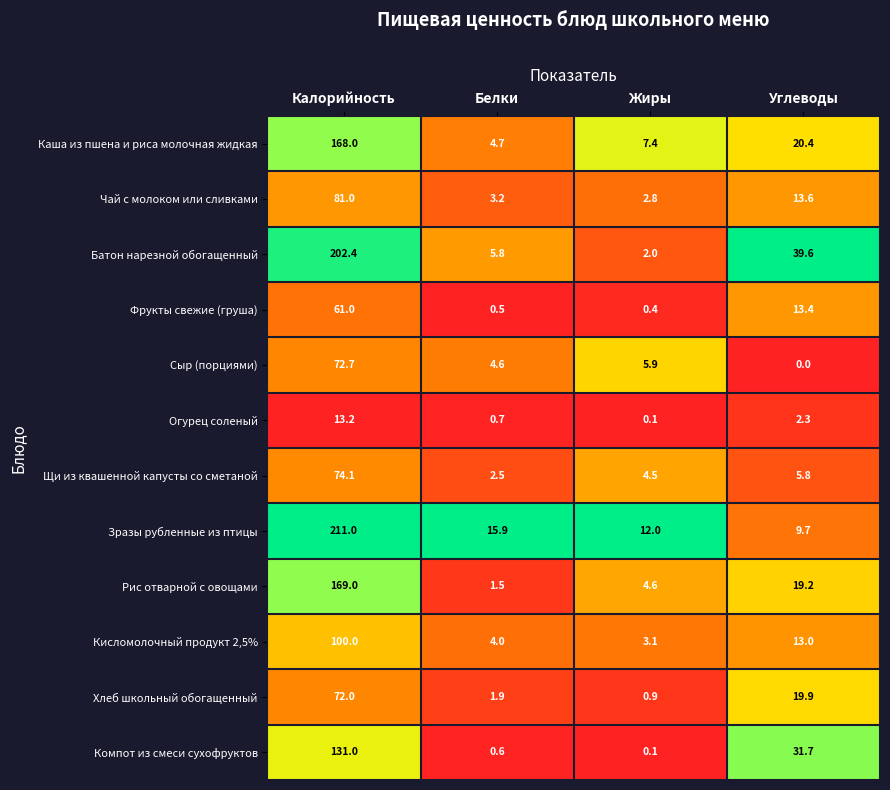

What is the spread (max minus min) of values at Углеводы?

39.6